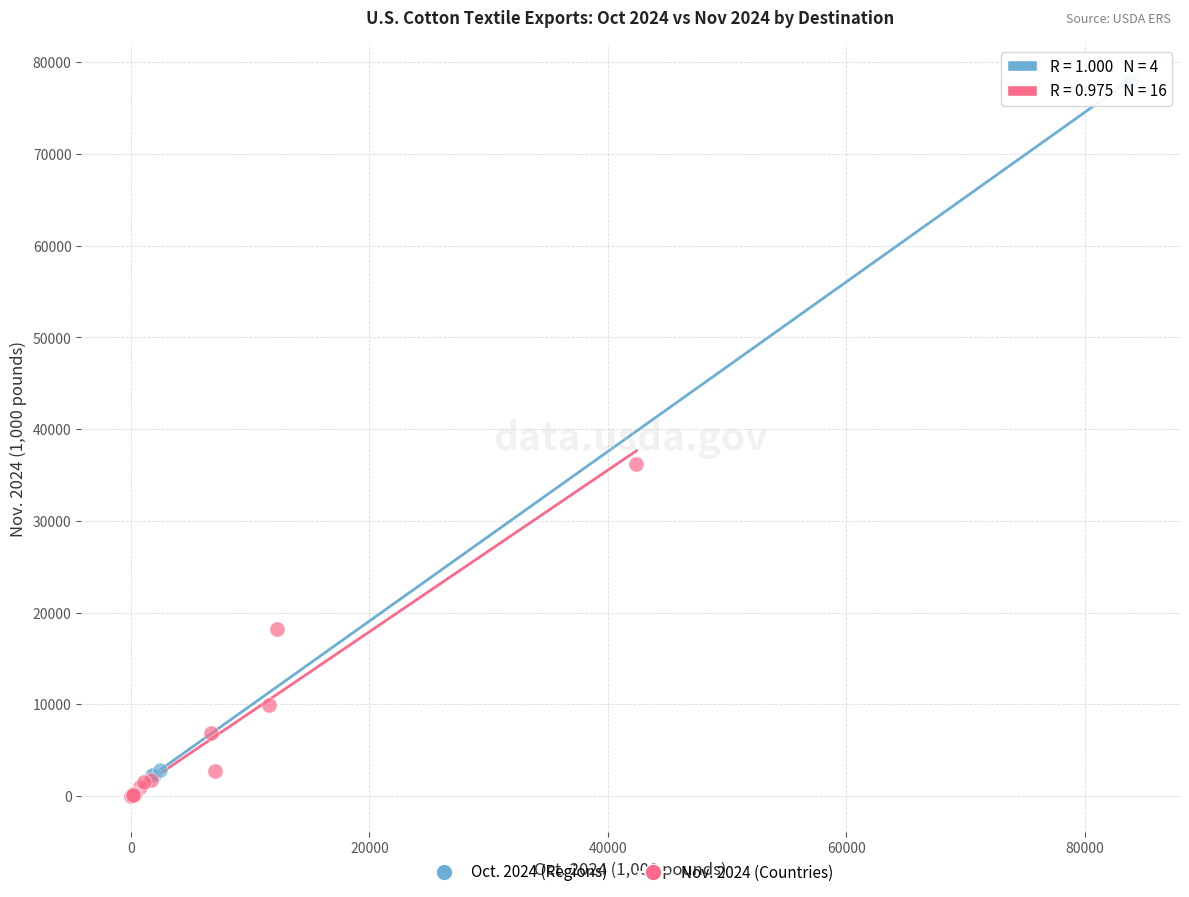

Which series has the widest spread of Y values?

Oct. 2024 (Regions)